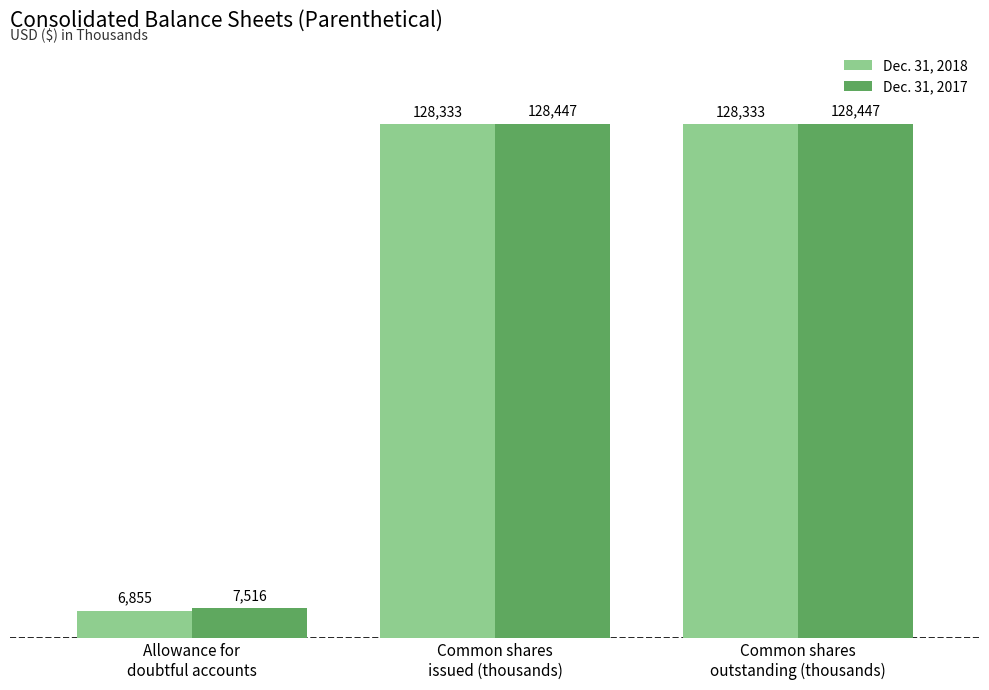

What is the value of the Dec. 31, 2017 bar at the 3rd from the left?

128447